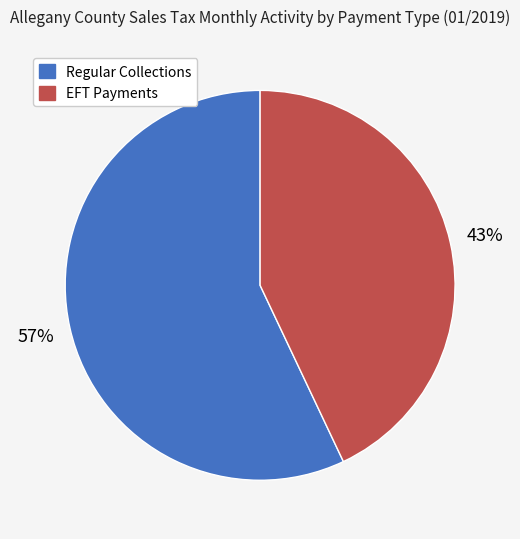

What is the ratio of the value at Regular Collections to the value at EFT Payments?

1.3